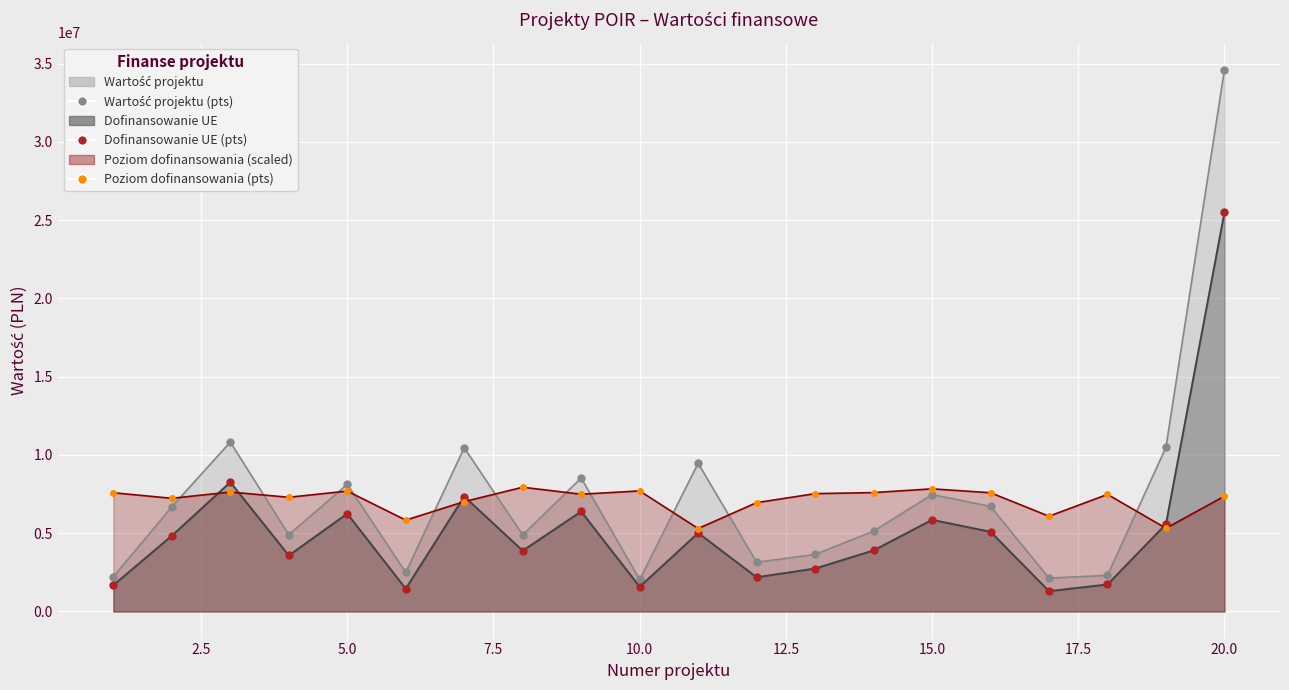

How many times do Wydatki kwalifikowalne and Poziom dofinansowania cross each other?

5